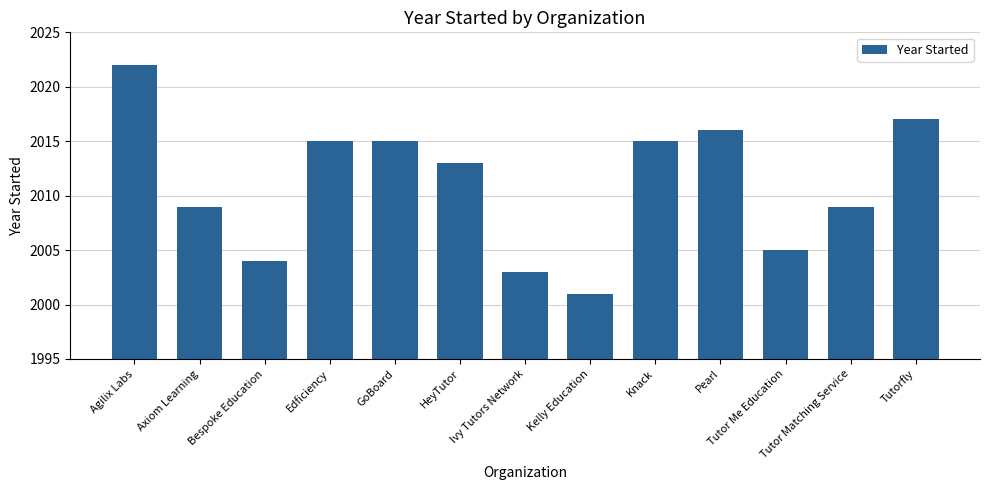

What is the approximate value at Pearl, to the nearest 10?

2020